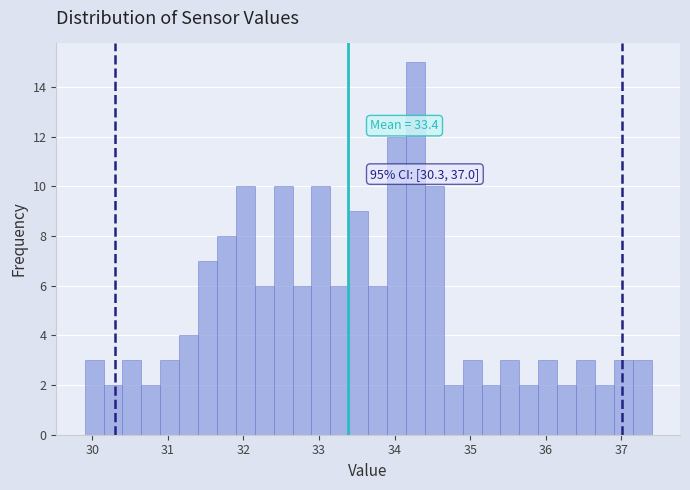

Around what value on the x-axis is the tallest bar? Give the approximate position of its centre, as read against the axis.

34.3